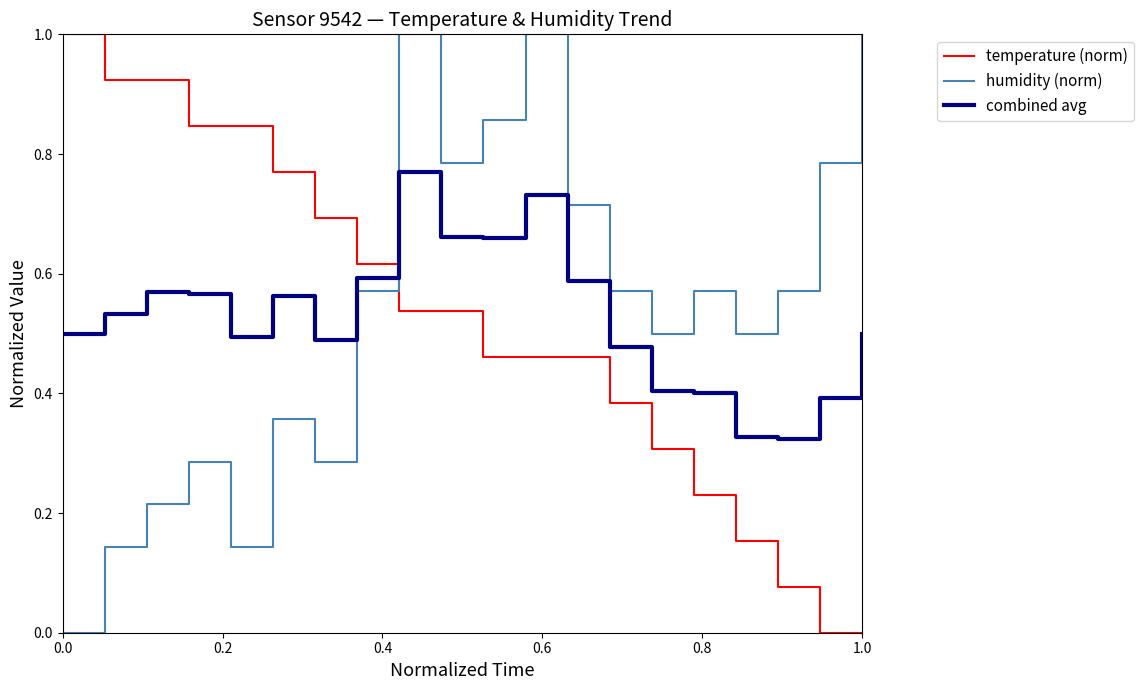

True or false: combined avg has more than 1 interior local peaks.

True